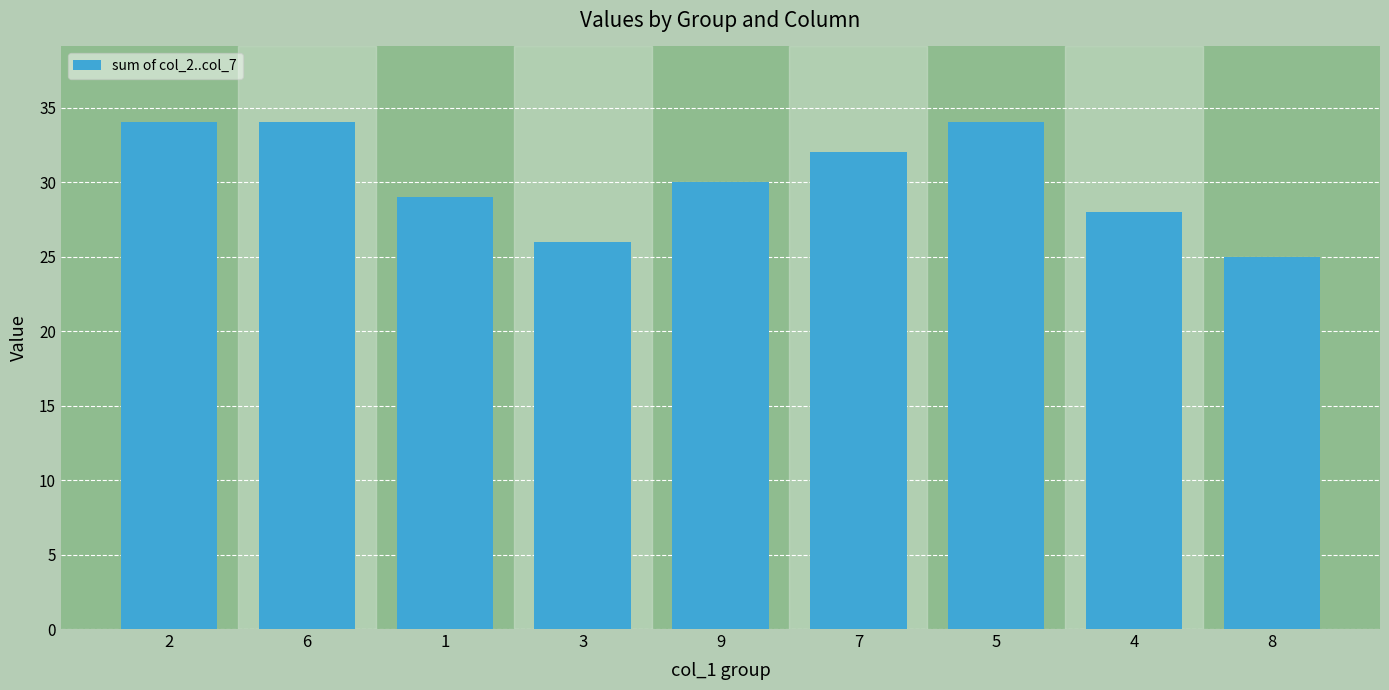

What is the average value?

30